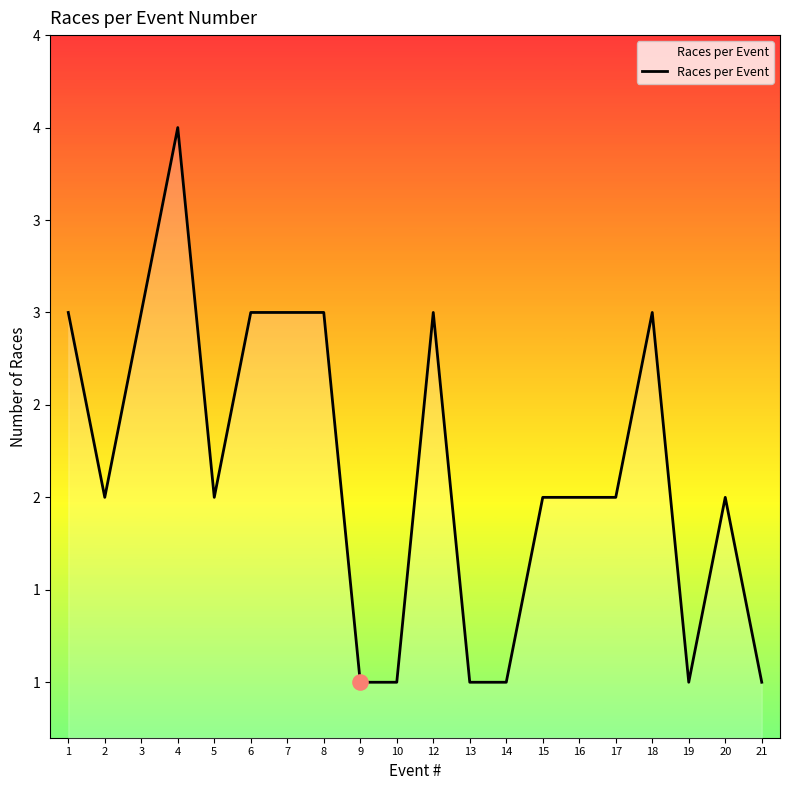

What is the change in value from 19 to 20?

+1